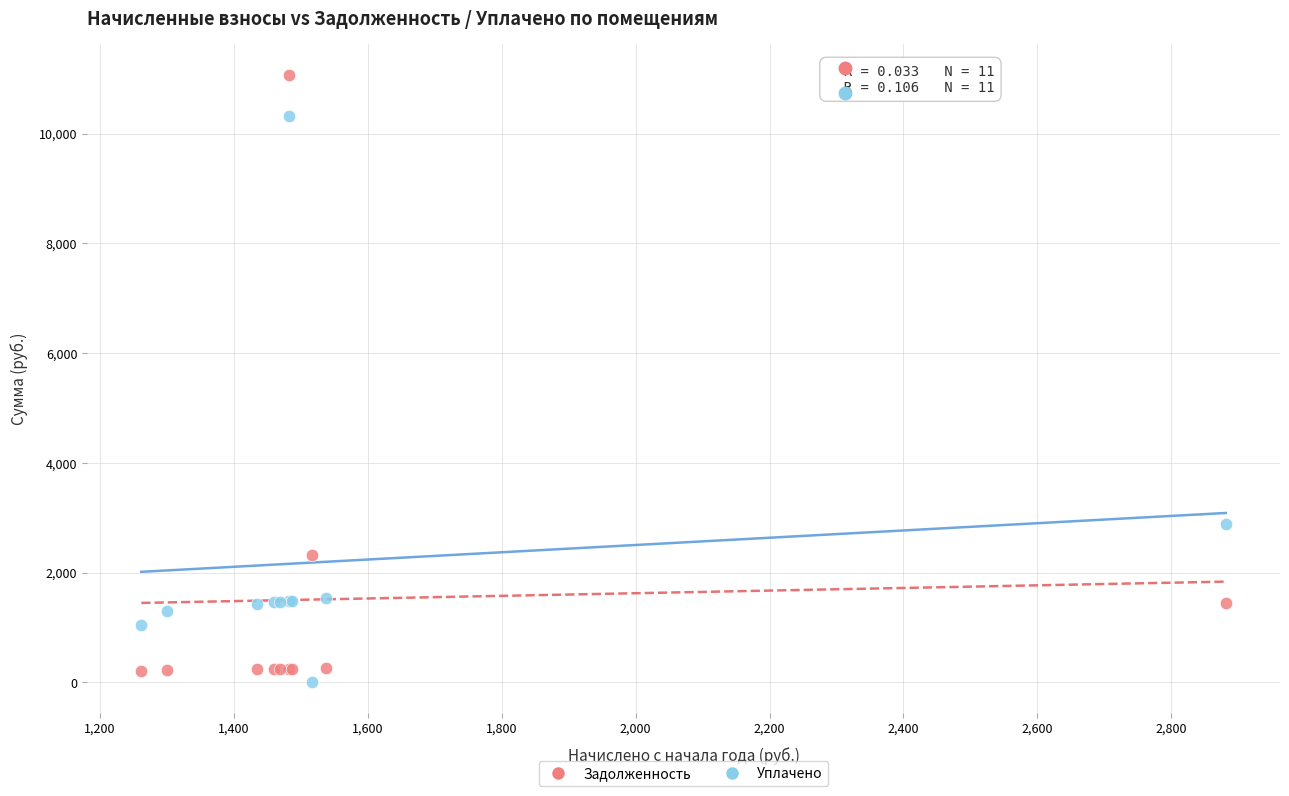

In the Задолженность series, what Y value is closest to 5645?

2318.2